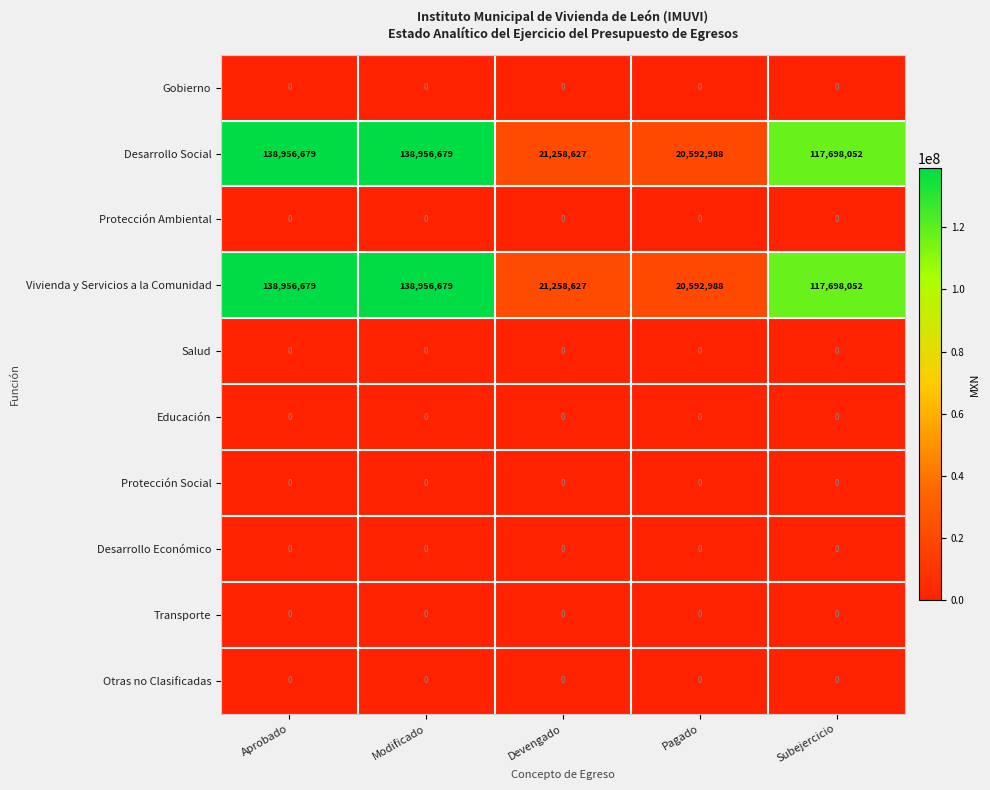

At how many categories does at least one series exceed 80042415?

3